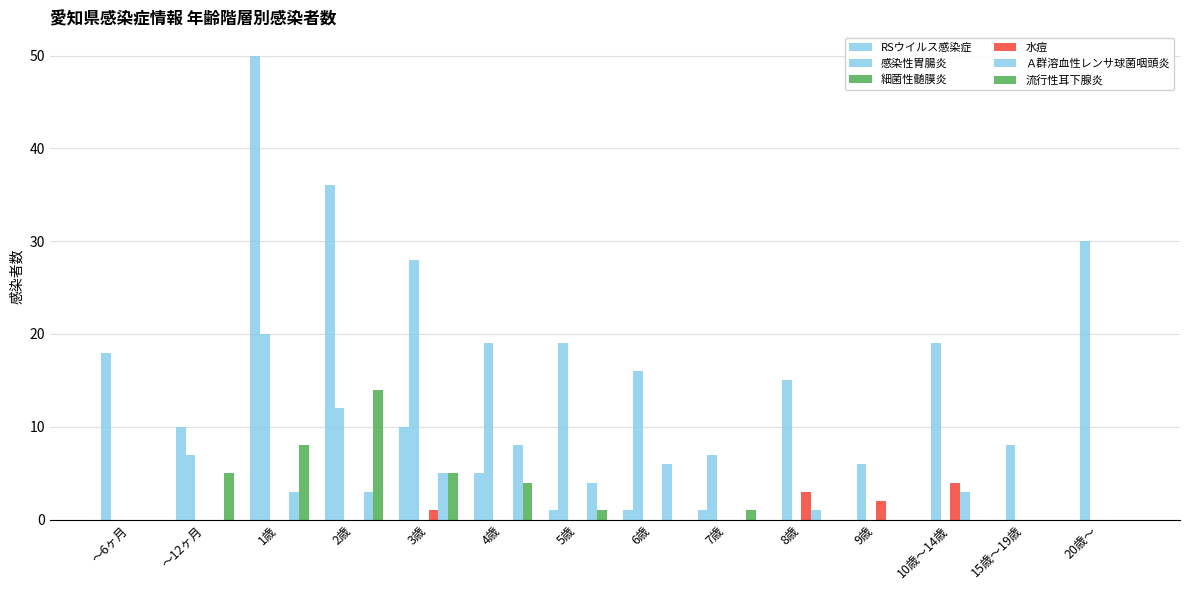

Are the bars grouped side by side (vs. stacked)?

Yes